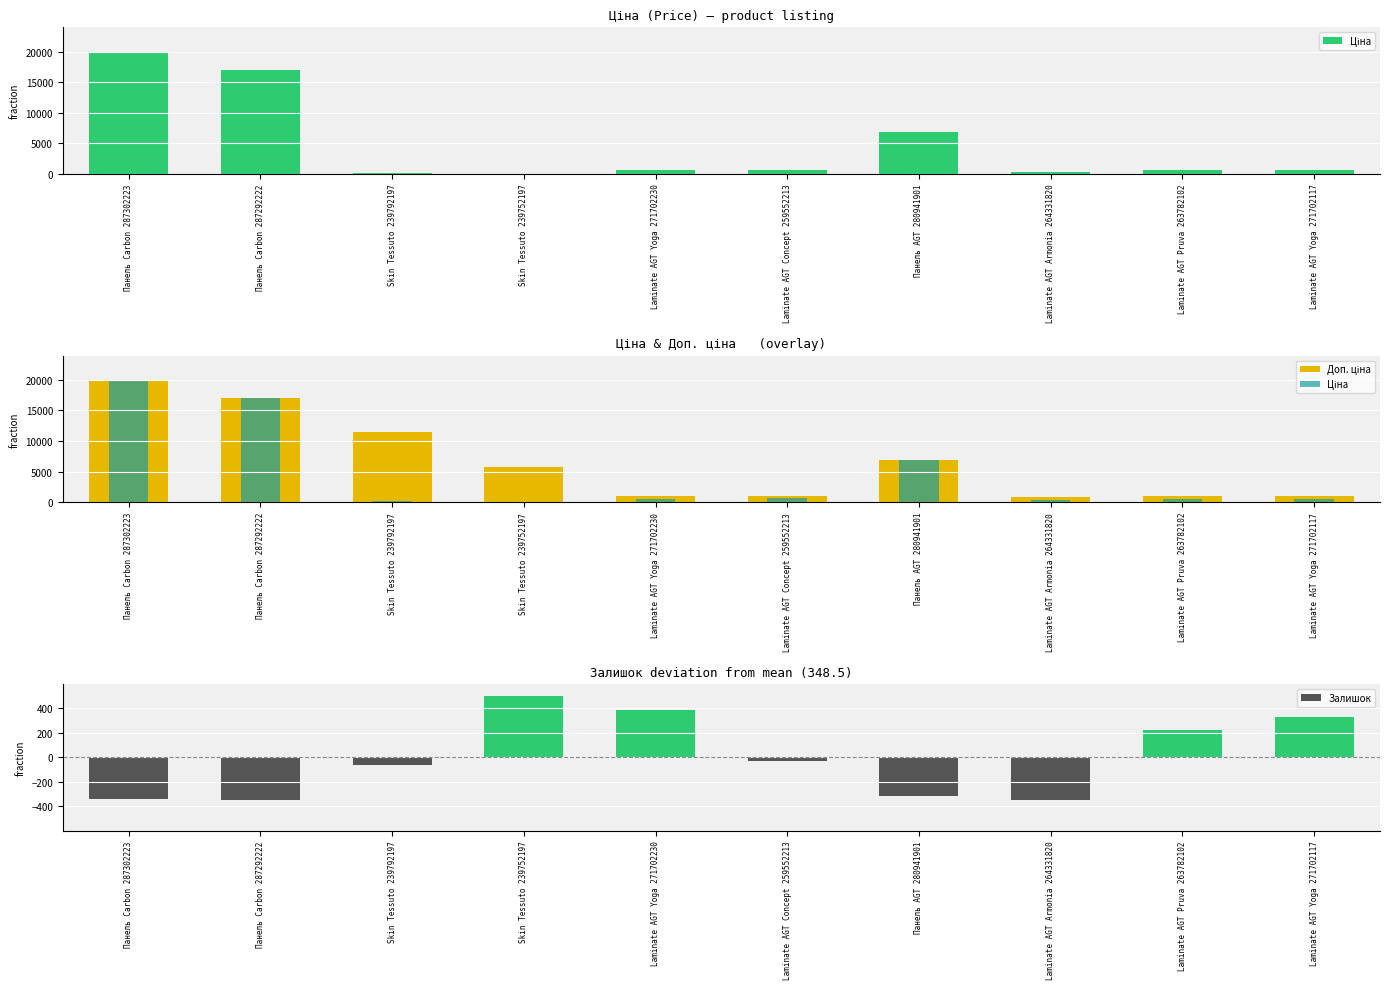

What is the label of the 2nd bar from the left?

Панель Carbon 287292222